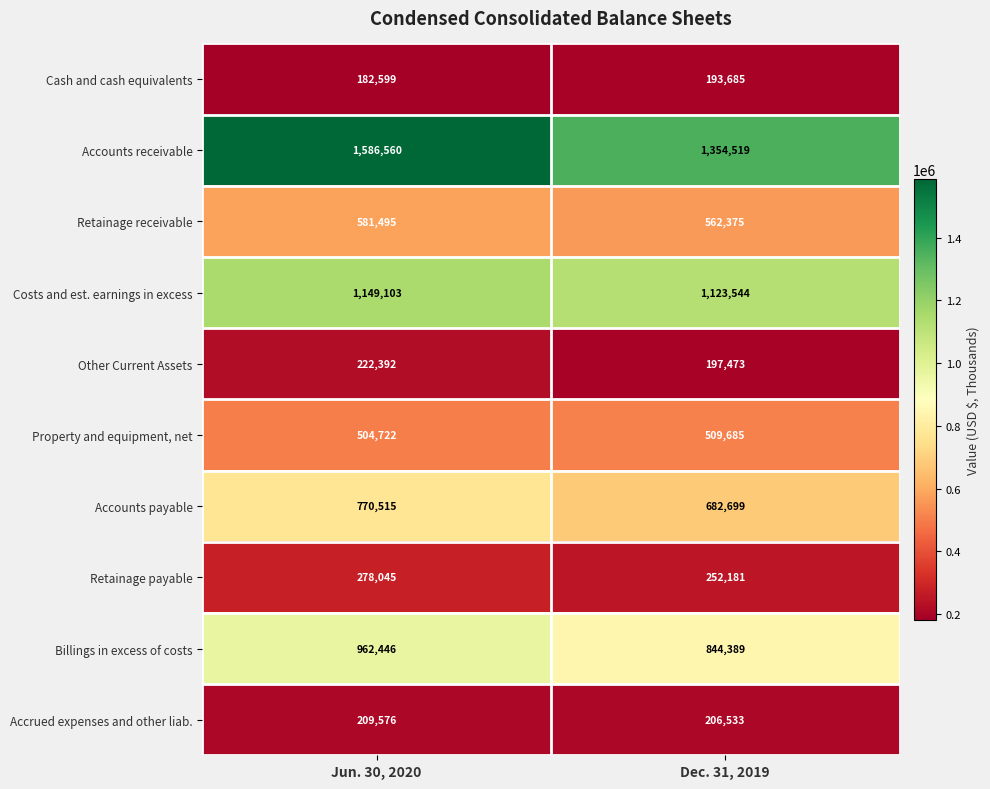

How many data points in Accounts receivable are less than 1586560?

1